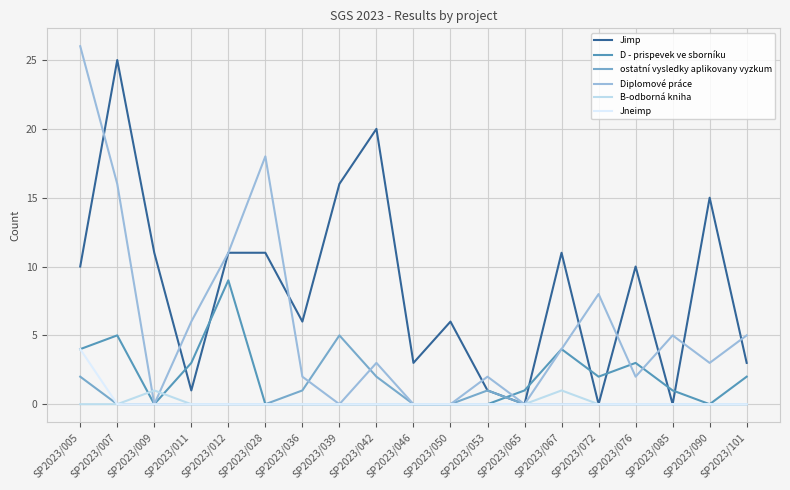

Rank the series by their maximum value, from highest to lowest.

Diplomové práce, Jimp, D - prispevek ve sborníku, ostatní vysledky aplikovany vyzkum, Jneimp, B-odborná kniha